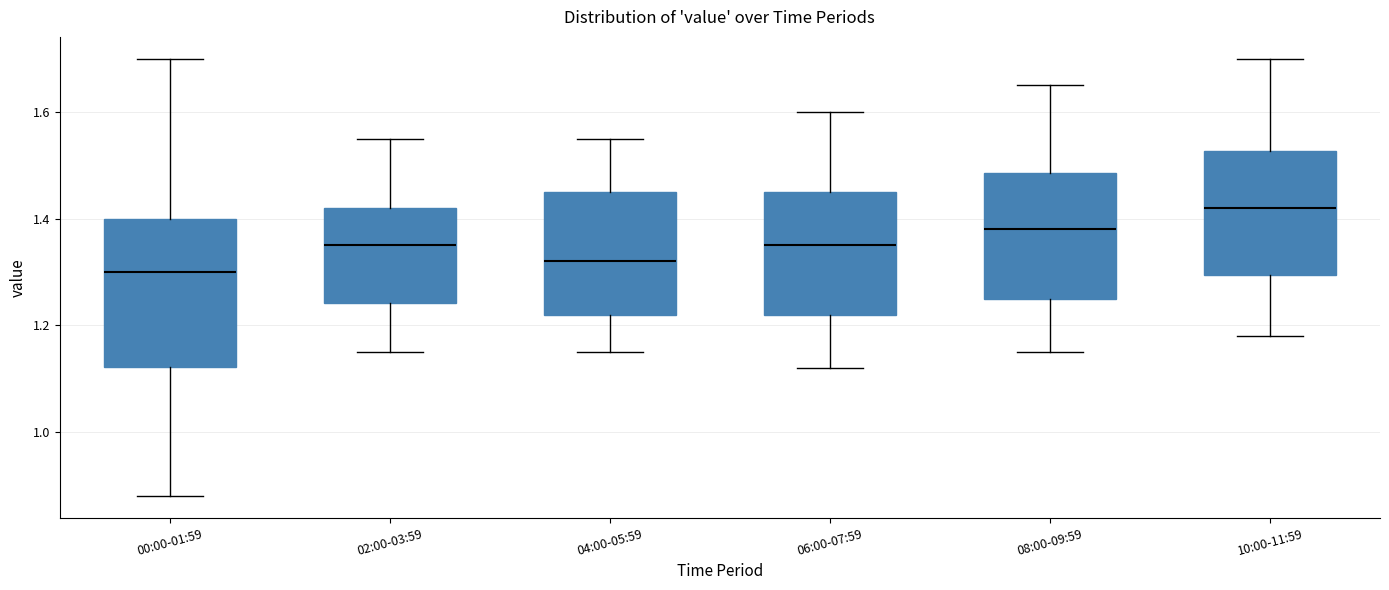

Which box has the lowest median line?

00:00-01:59